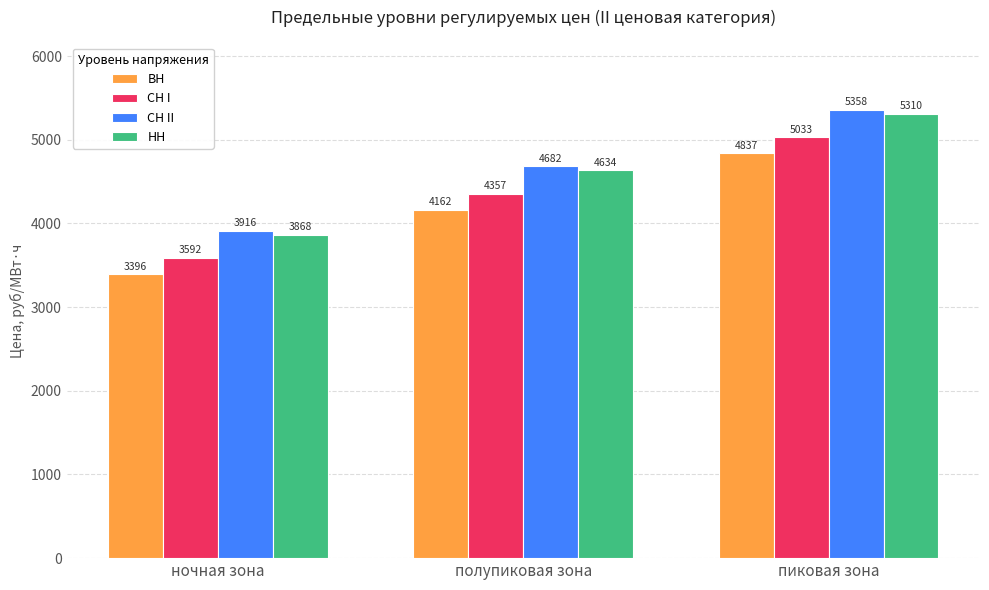

At how many categories does at least one series exceed 3566?

3